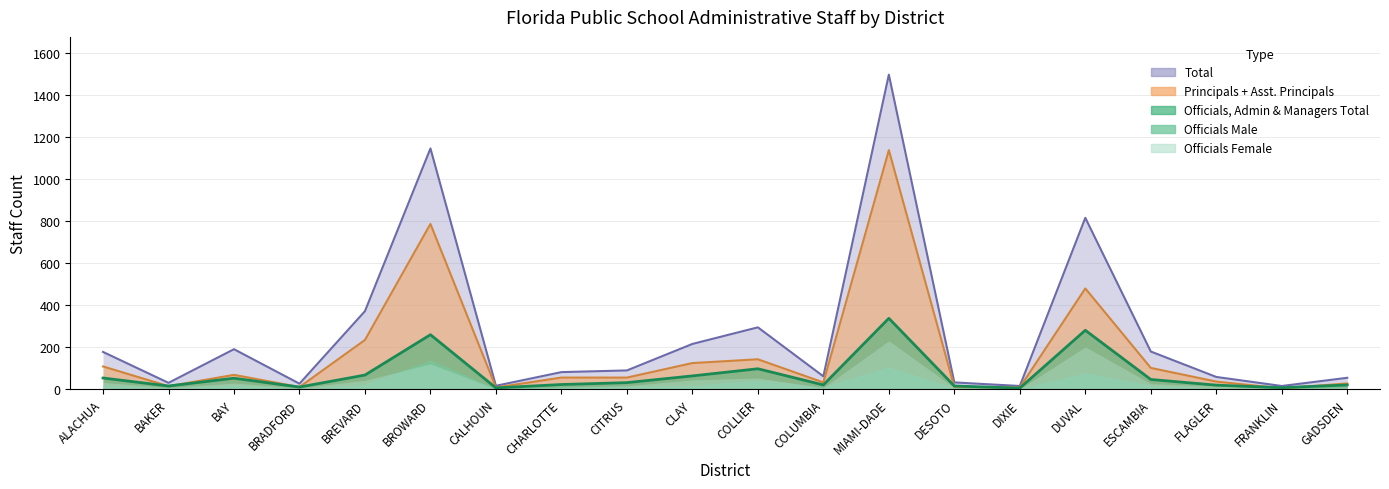

What is the label of the 16th point from the right?

BREVARD